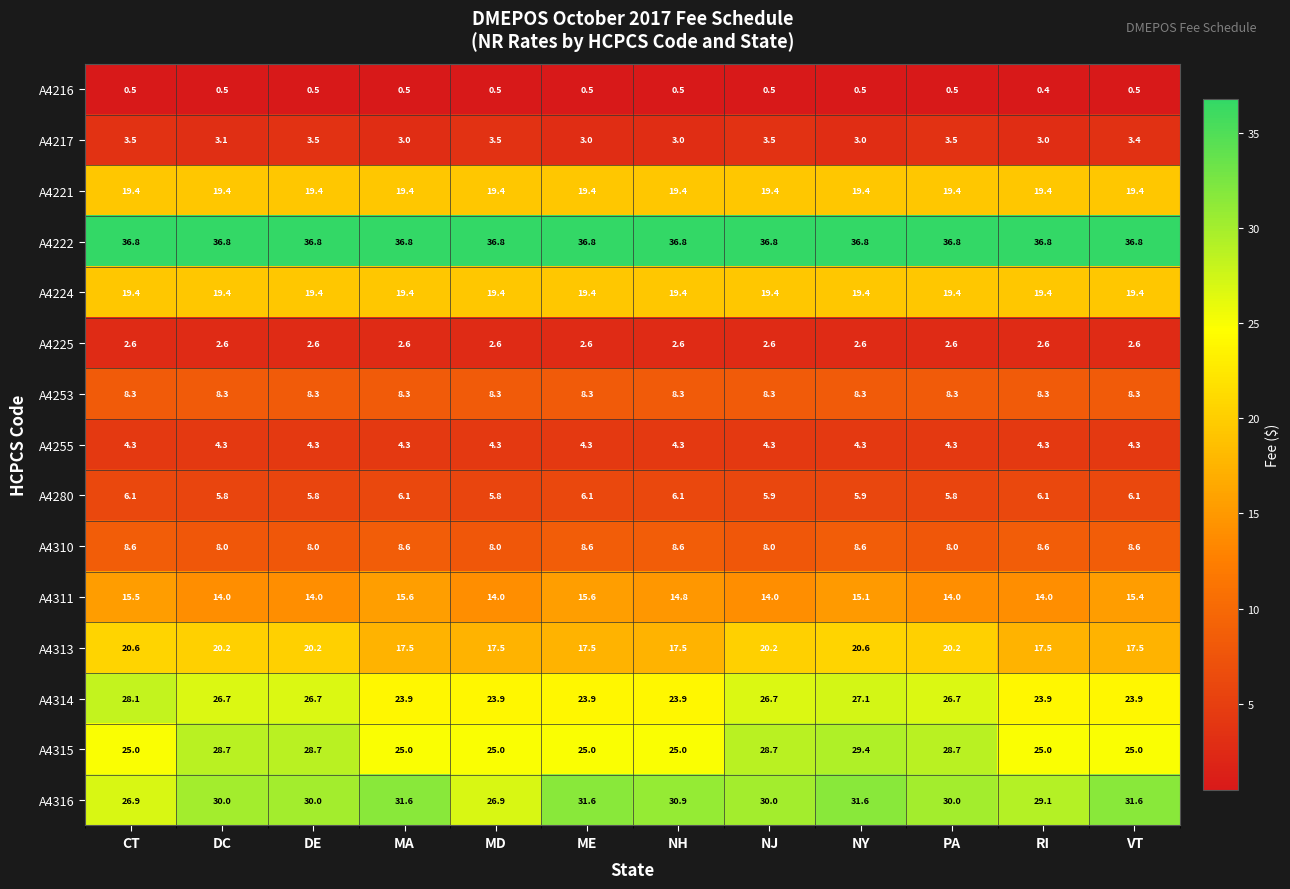

At which category does the chart reach its minimum across all series?

RI